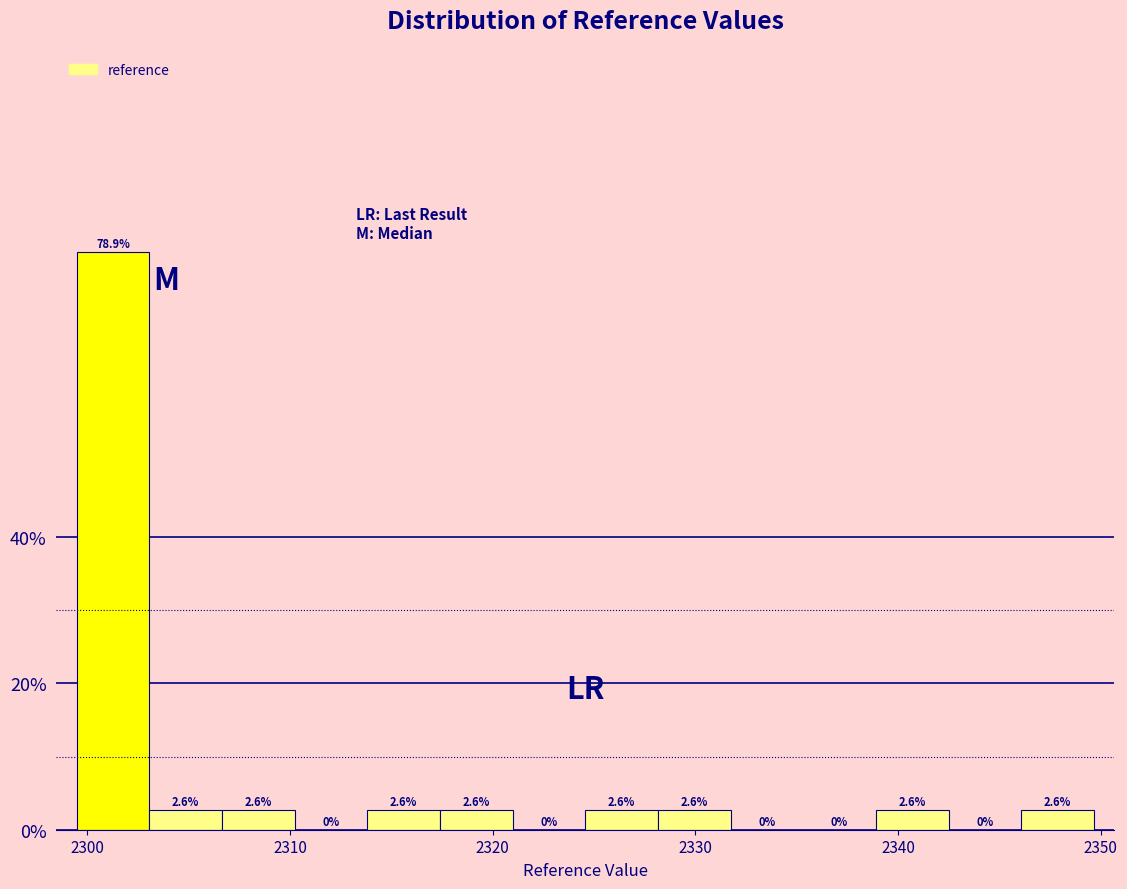

Read against the x-axis, roughly where is the centre of the tallest bar?

2301